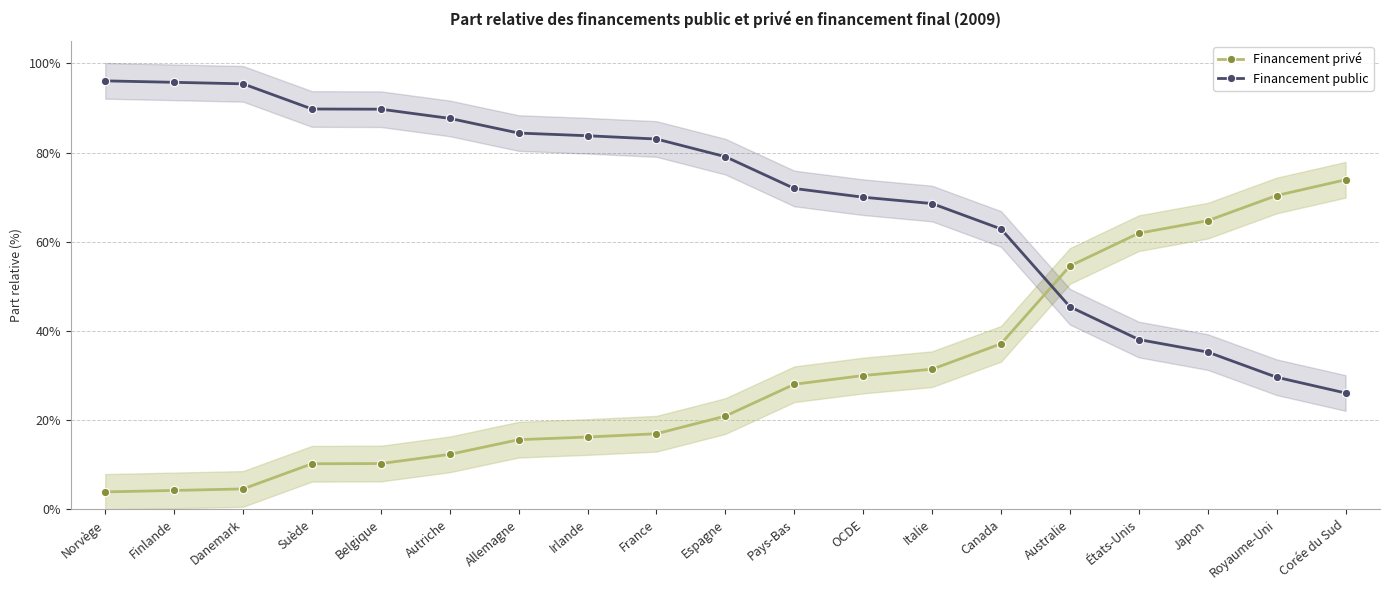

What position from the right is Canada?

6